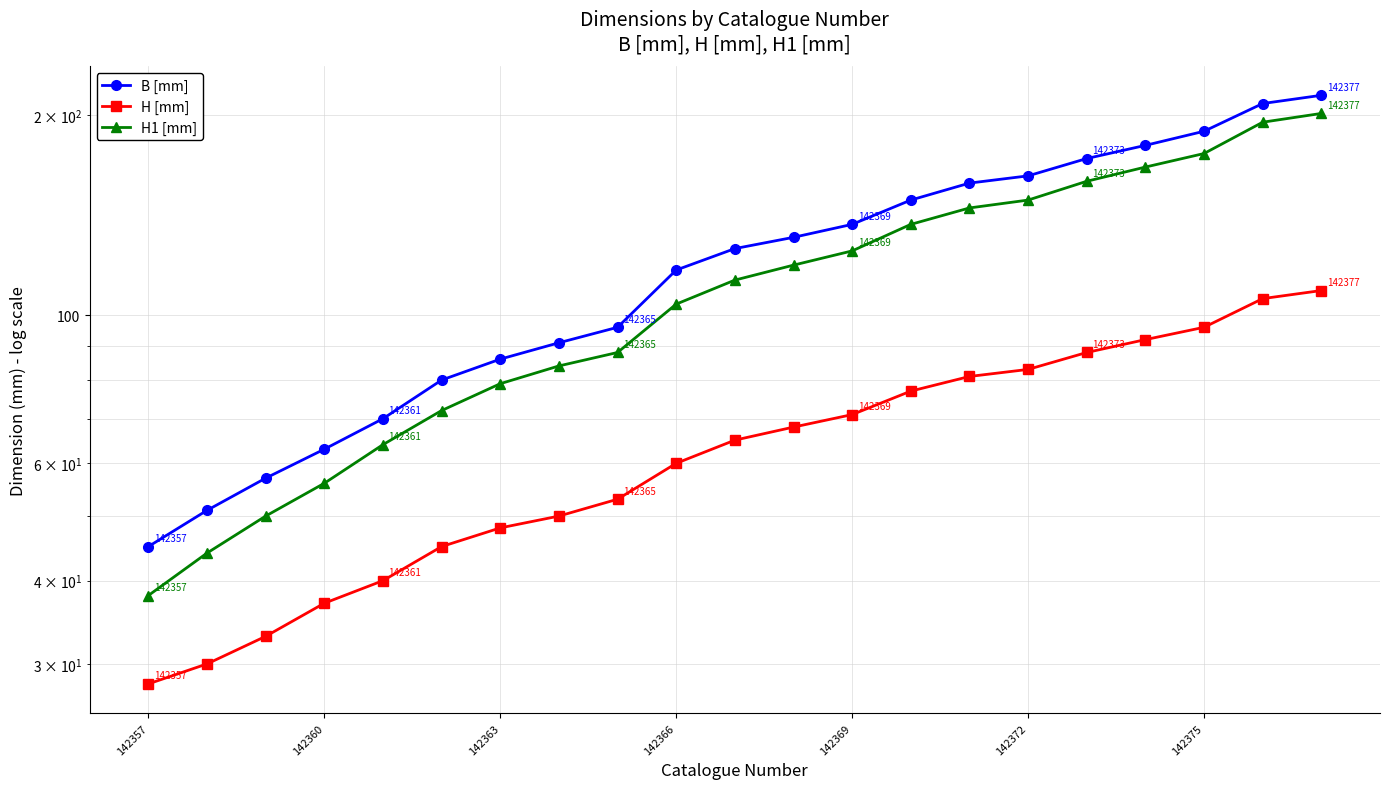

True or false: H1 [mm] has more than 0 interior local peaks.

False